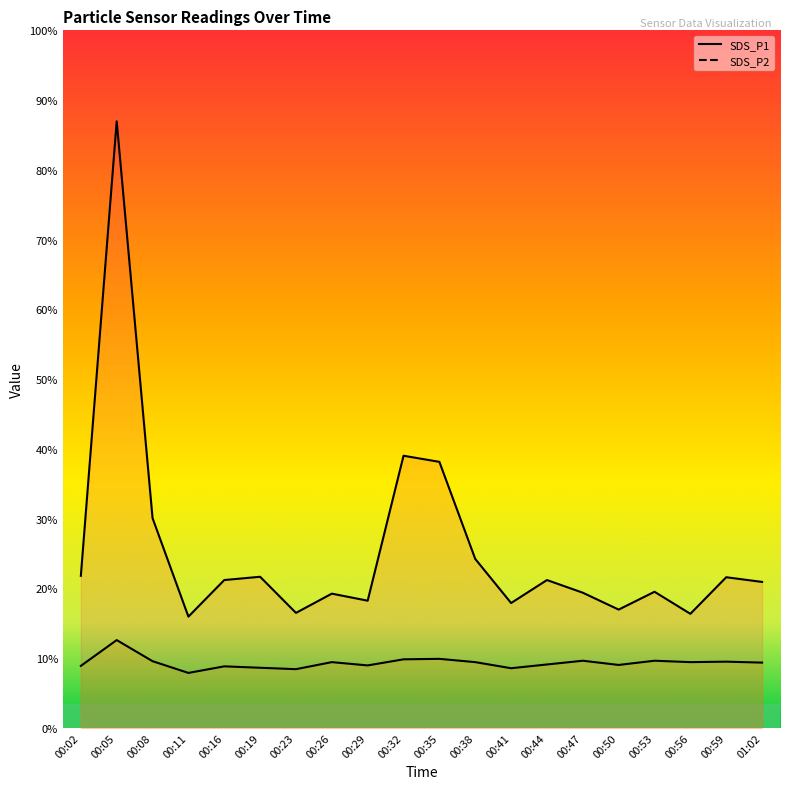

Which series has the widest spread of values?

SDS_P1